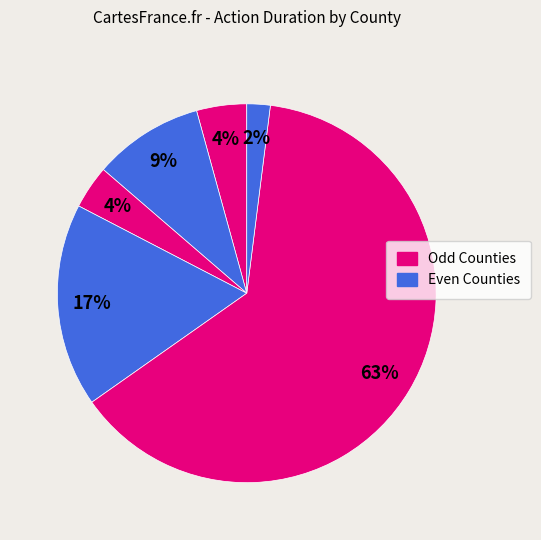

To the nearest percent, what is the average slice percentage?

17%